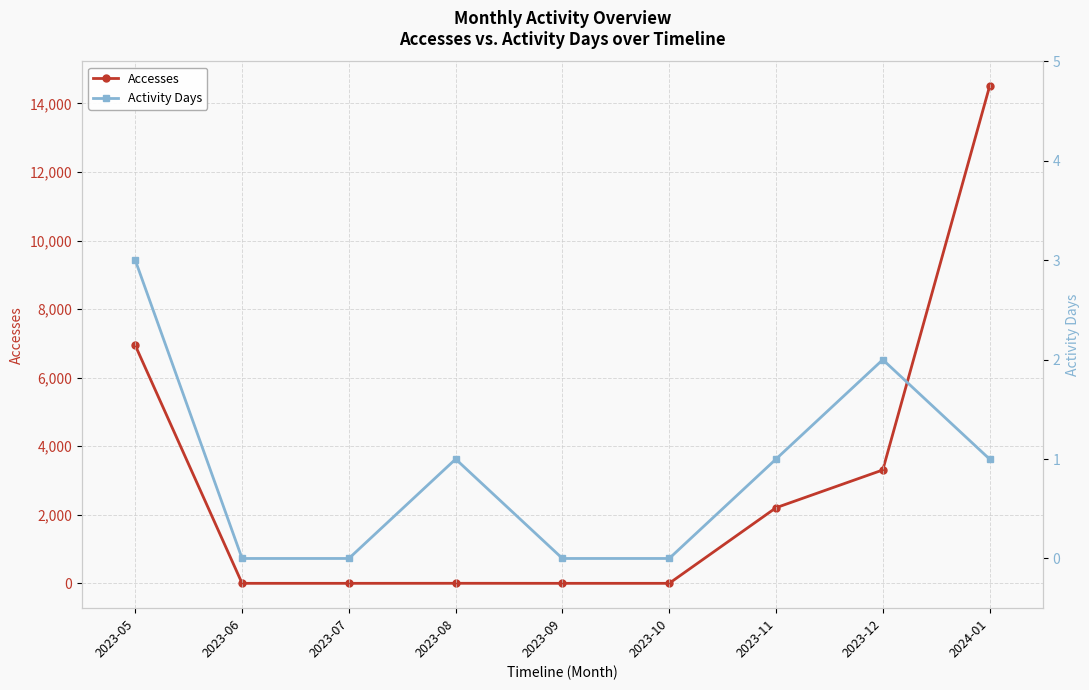

Where is the first local maximum for Accesses?

2023-08